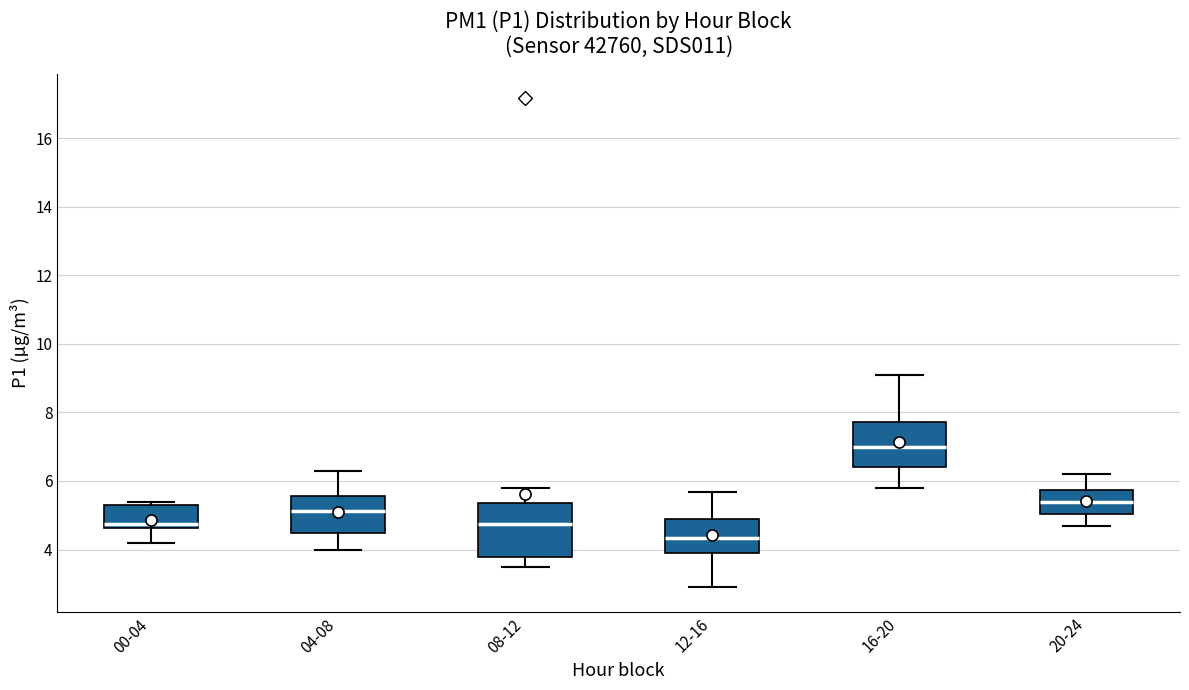

Where is the upper edge of the box for 20-24 on the y-axis? The values are not printed on the chart, so give them approximately, as read against the axis.

5.8